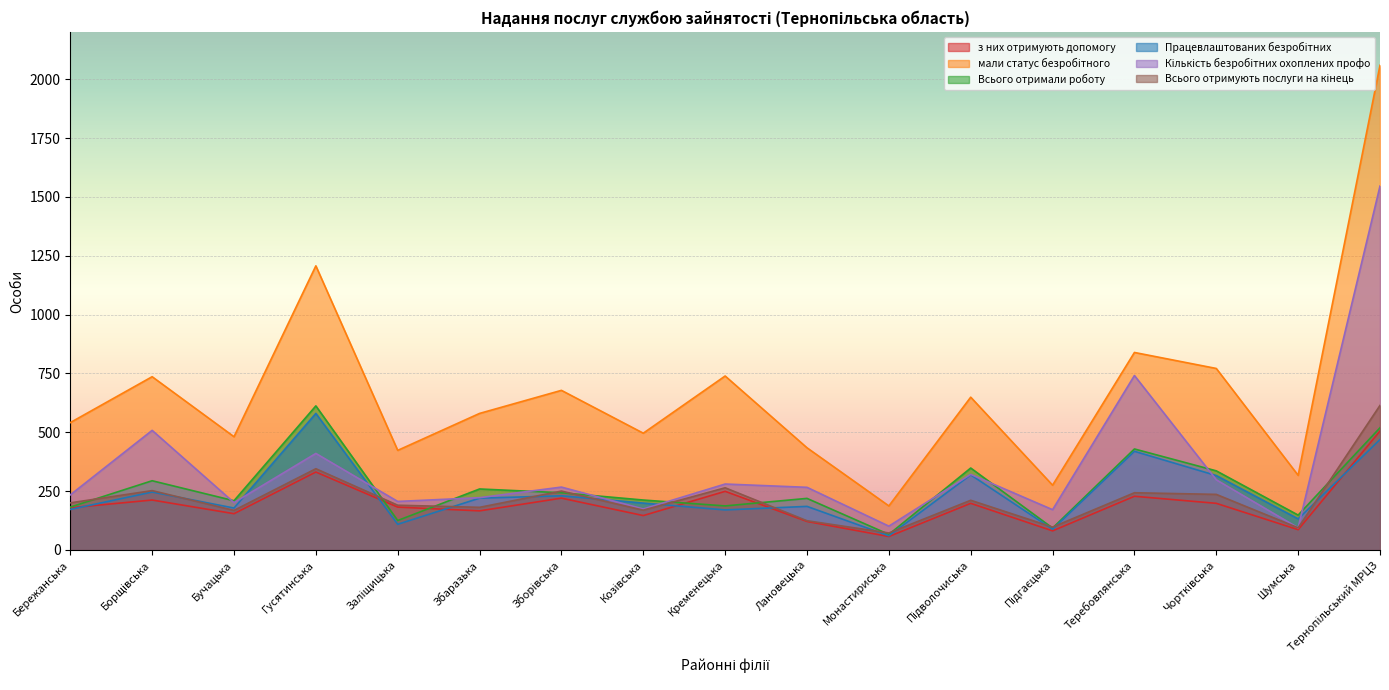

What is the maximum value shown in the chart?

2059